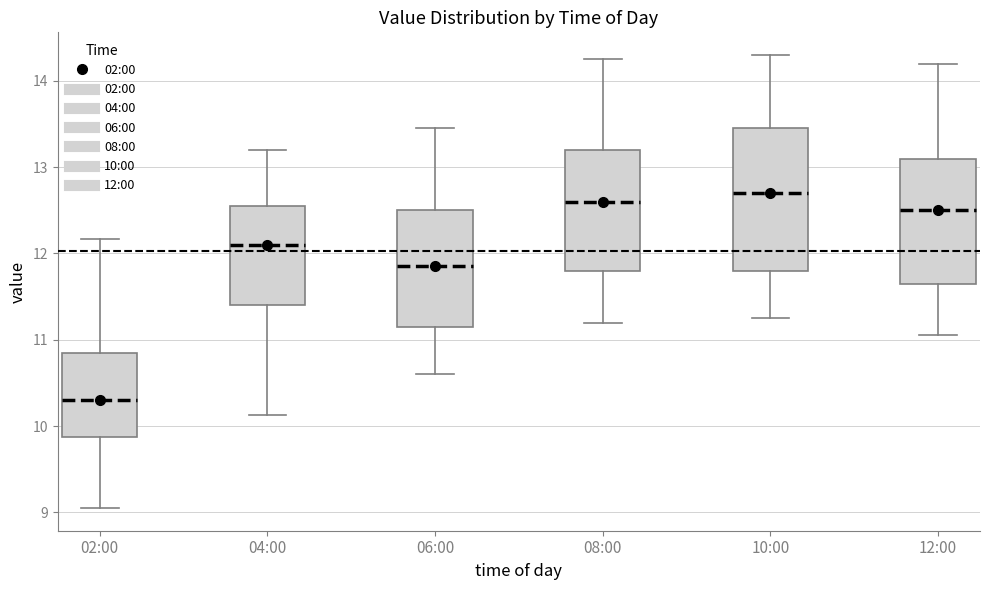

Reading left to right, read every box against the y-axis: the position of its median line, the range the box covers, and the ends of its whiskers. The values are not printed on the chart, so give them approximately, as read against the axis.

02:00: median 10.3, box 9.9 to 10.9, whiskers 9.1 to 12.2
04:00: median 12.1, box 11.4 to 12.6, whiskers 10.1 to 13.2
06:00: median 11.9, box 11.2 to 12.5, whiskers 10.6 to 13.5
08:00: median 12.6, box 11.8 to 13.2, whiskers 11.2 to 14.3
10:00: median 12.7, box 11.8 to 13.5, whiskers 11.3 to 14.3
12:00: median 12.5, box 11.7 to 13.1, whiskers 11.1 to 14.2